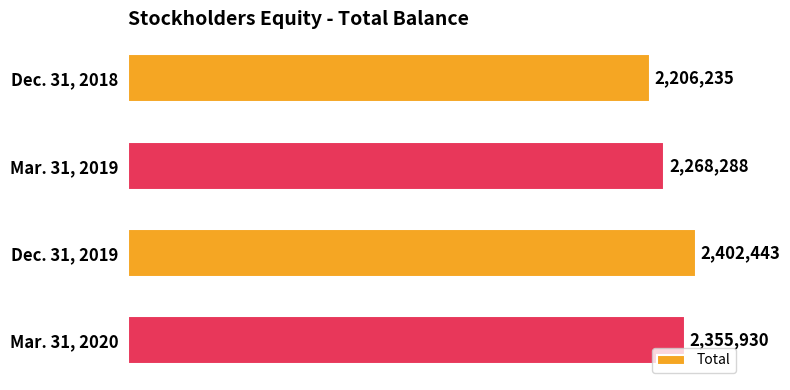

Are the bars horizontal?

Yes